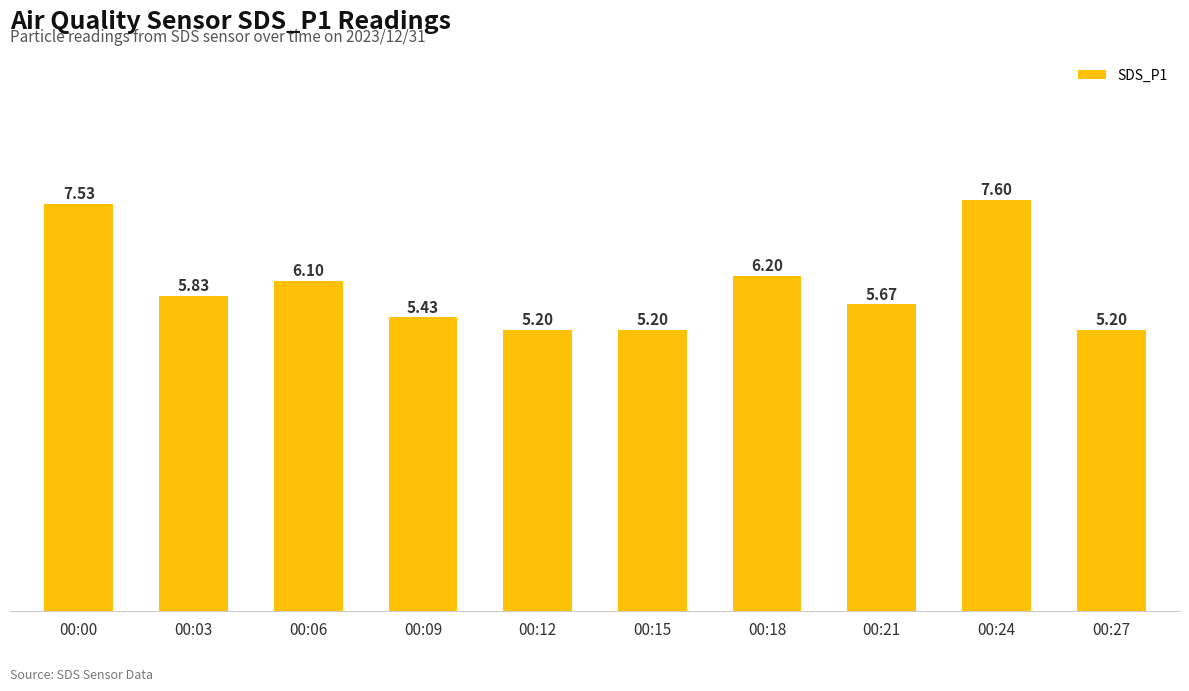

What is the approximate value at 00:27?

5.2